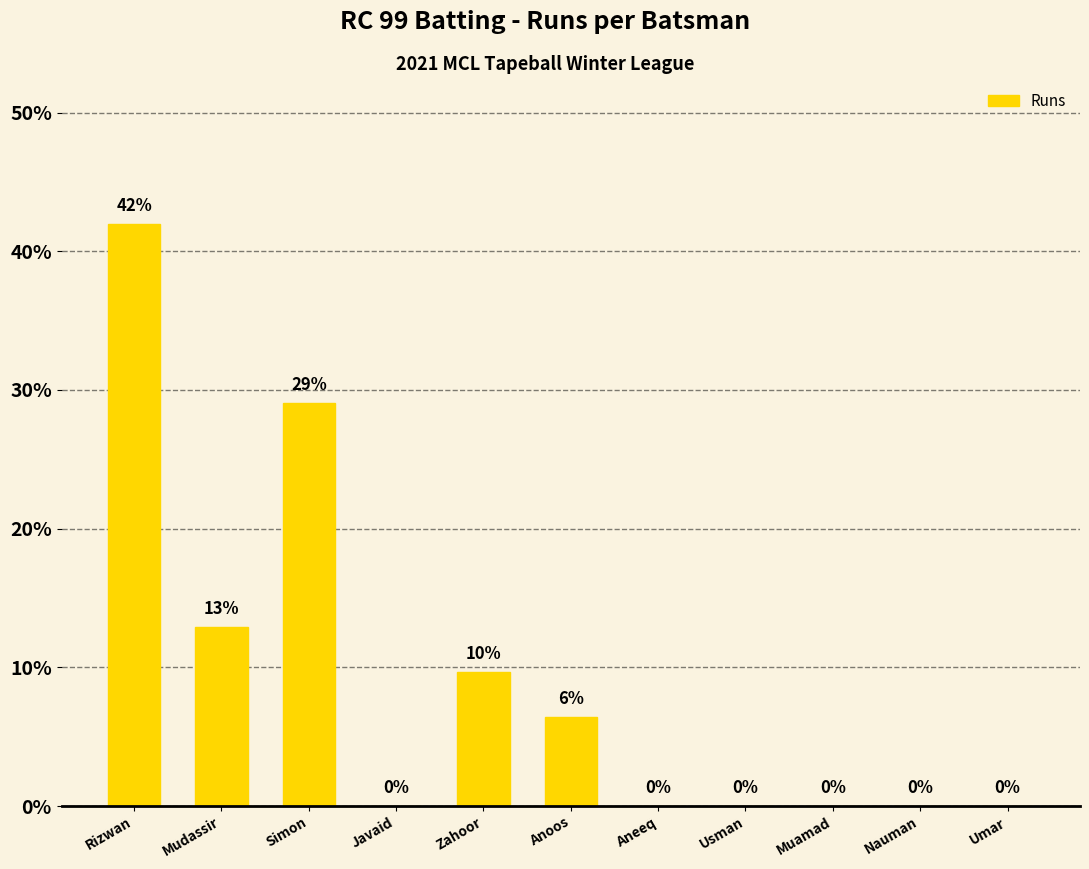

Rank the categories by value from lowest to highest.

Javaid, Aneeq, Usman, Muamad, Nauman, Umar, Anoos, Zahoor, Mudassir, Simon, Rizwan